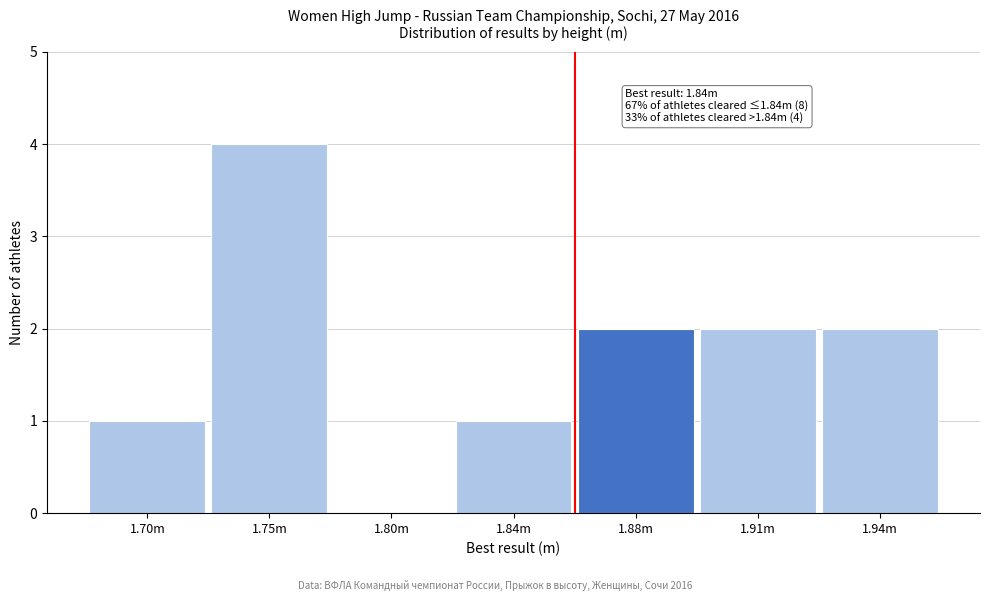

Reading right to left, what are all the values shown in this chart?

1.94m=2	1.91m=2	1.88m=2	1.84m=1	1.80m=0	1.75m=4	1.70m=1